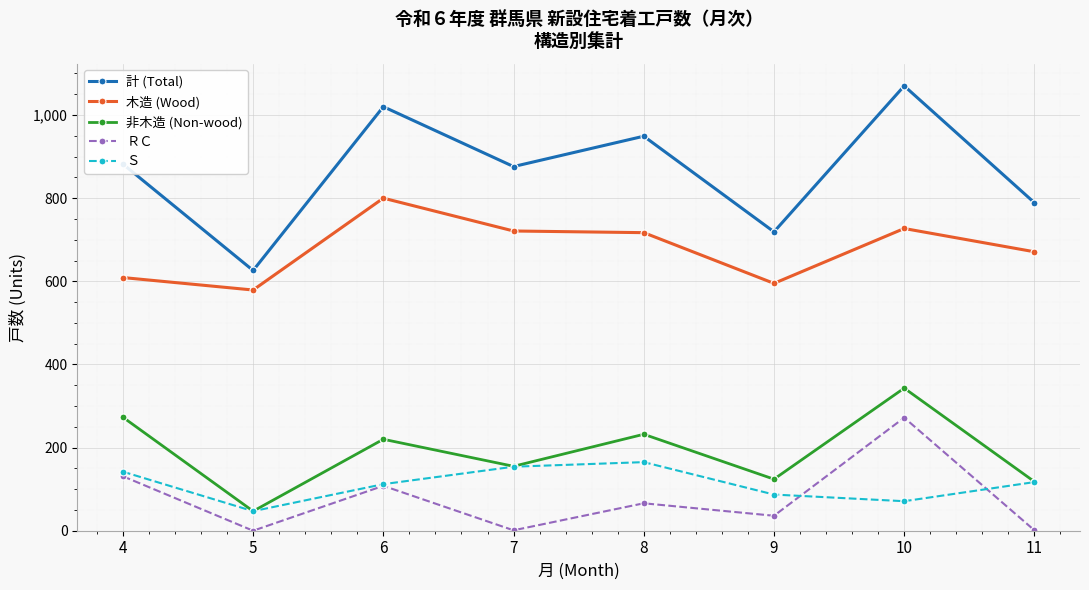

What are all the series names shown in the legend?

計 (Total), 木造 (Wood), 非木造 (Non-wood), ＲＣ, Ｓ